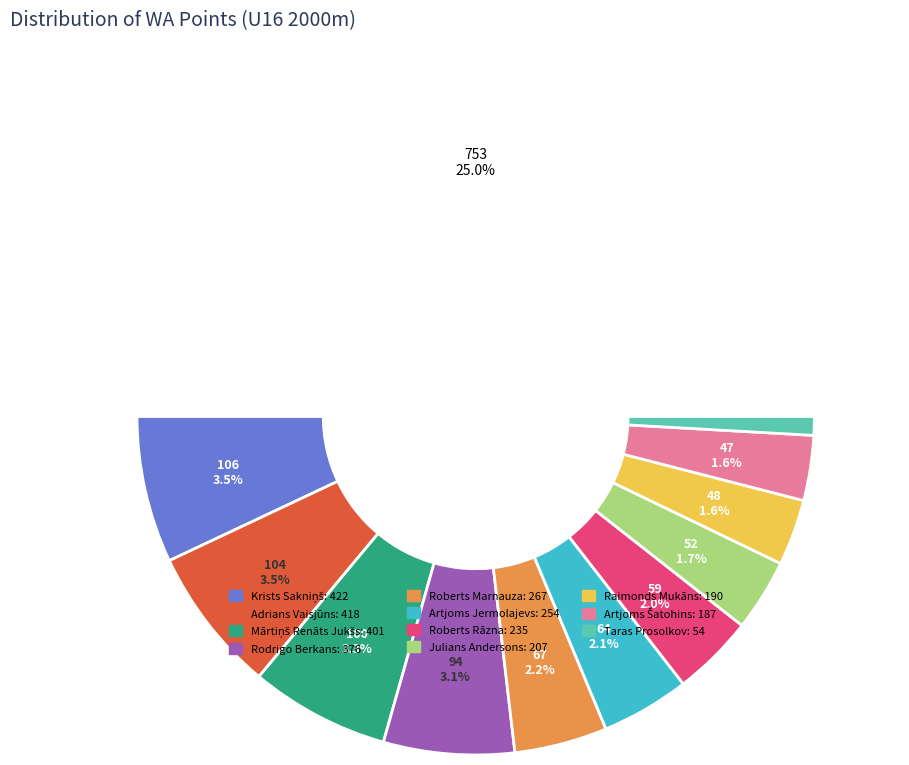

True or false: Adrians Vaisjūns accounts for 14% of the total.

True